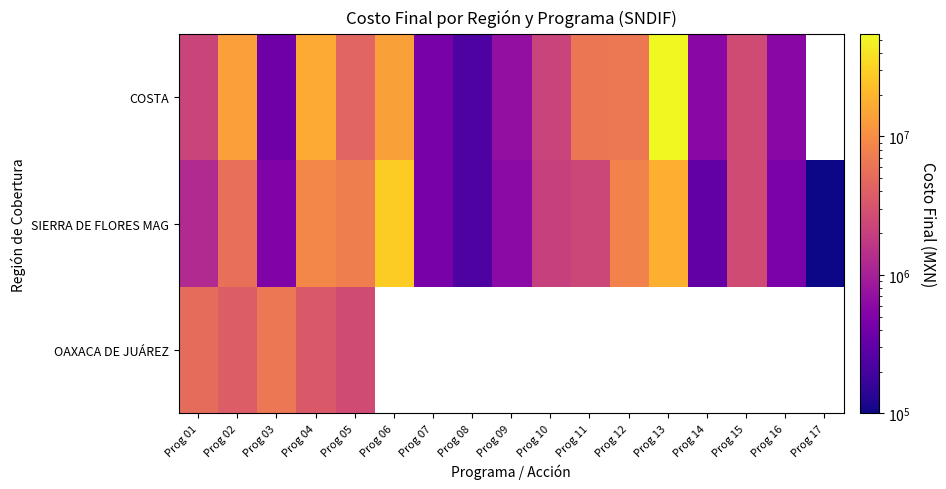

How many data points in COSTA are above 2638442?

8